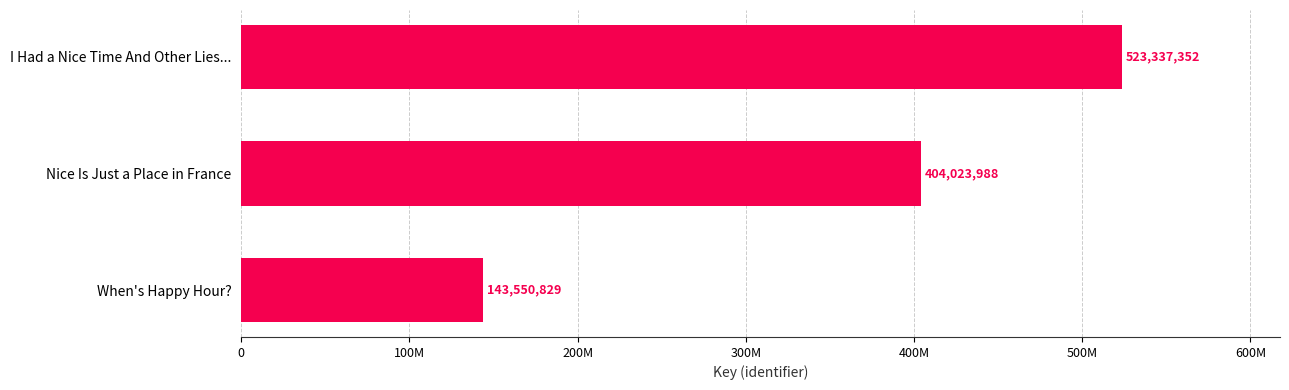

Are the bars horizontal?

Yes